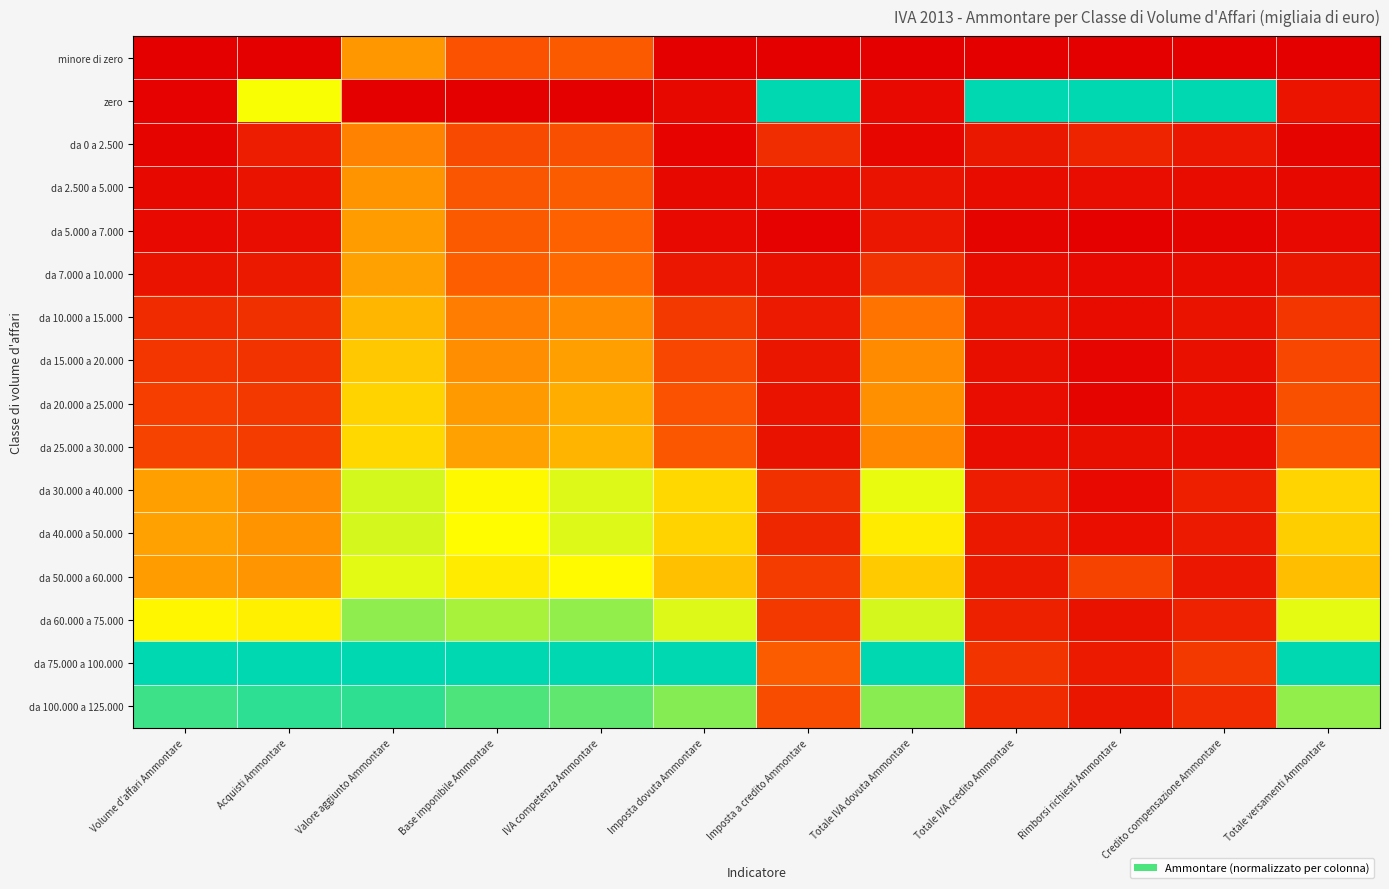

How many data points does each series have?

12